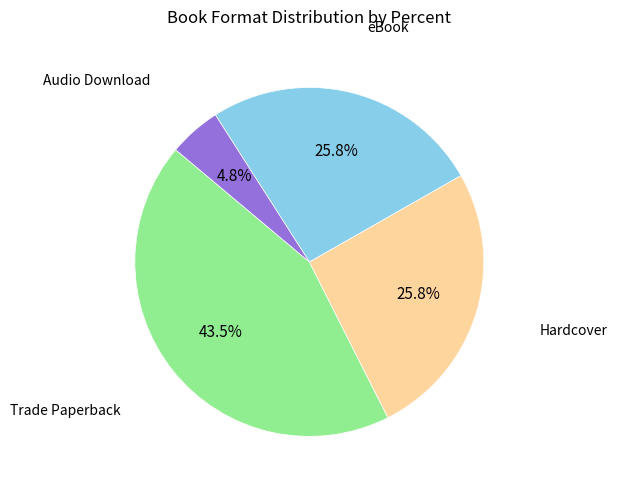

What percentage is the Hardcover slice, to the nearest percent?

26%